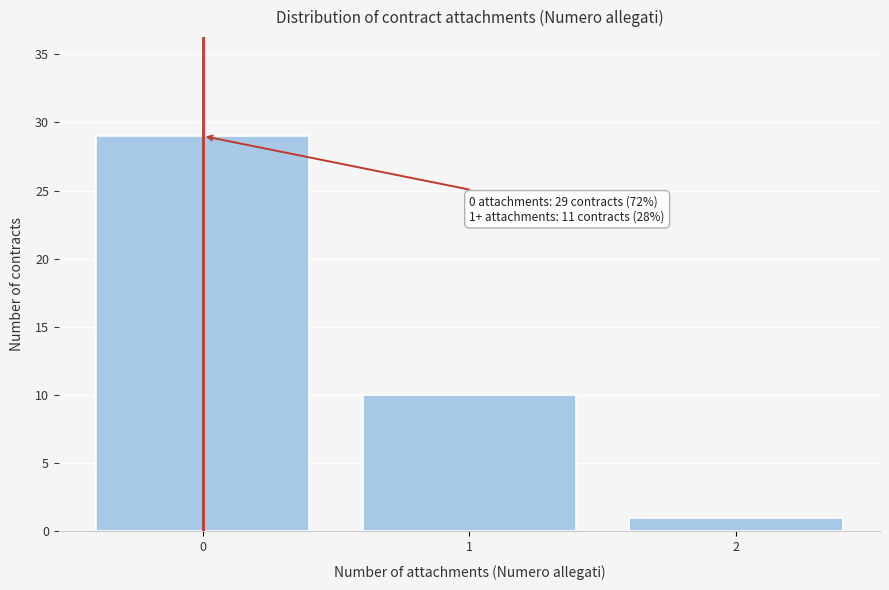

Reading left to right, transcribe all the data shown in this chart.

29	10	1